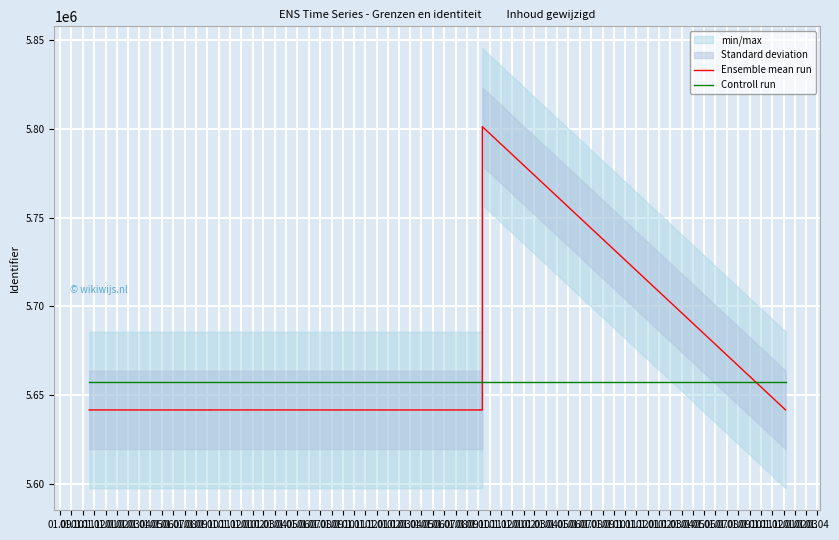

What is the maximum value for Controll run?

5657255.6